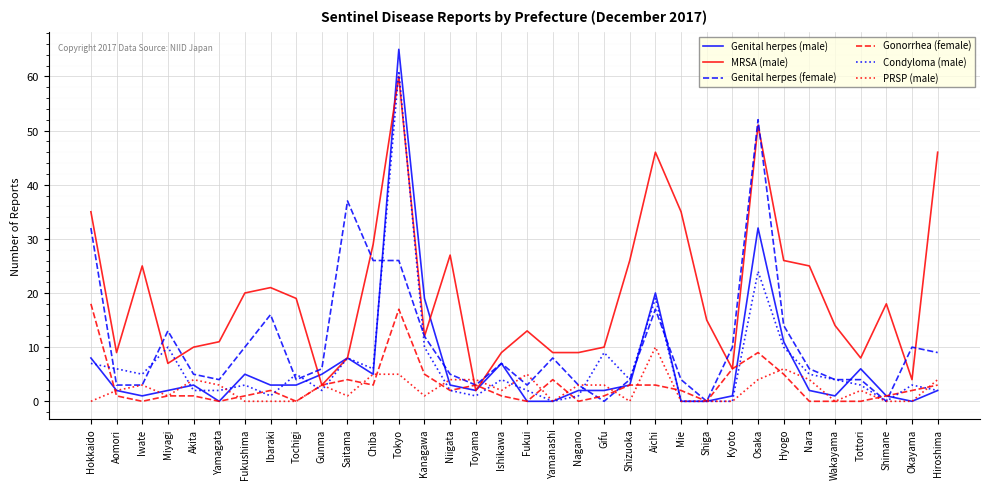

The value of Genital herpes (male) at Yamagata is 21. True or false?

False